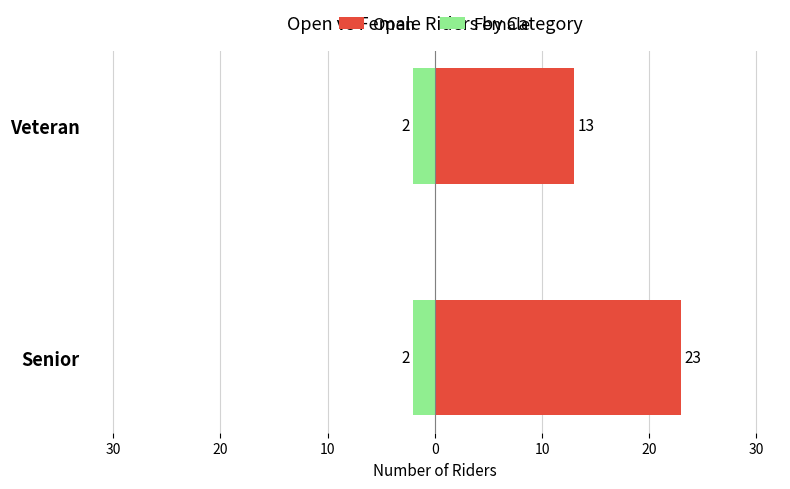

Between Veteran and Senior, which is larger?

Senior